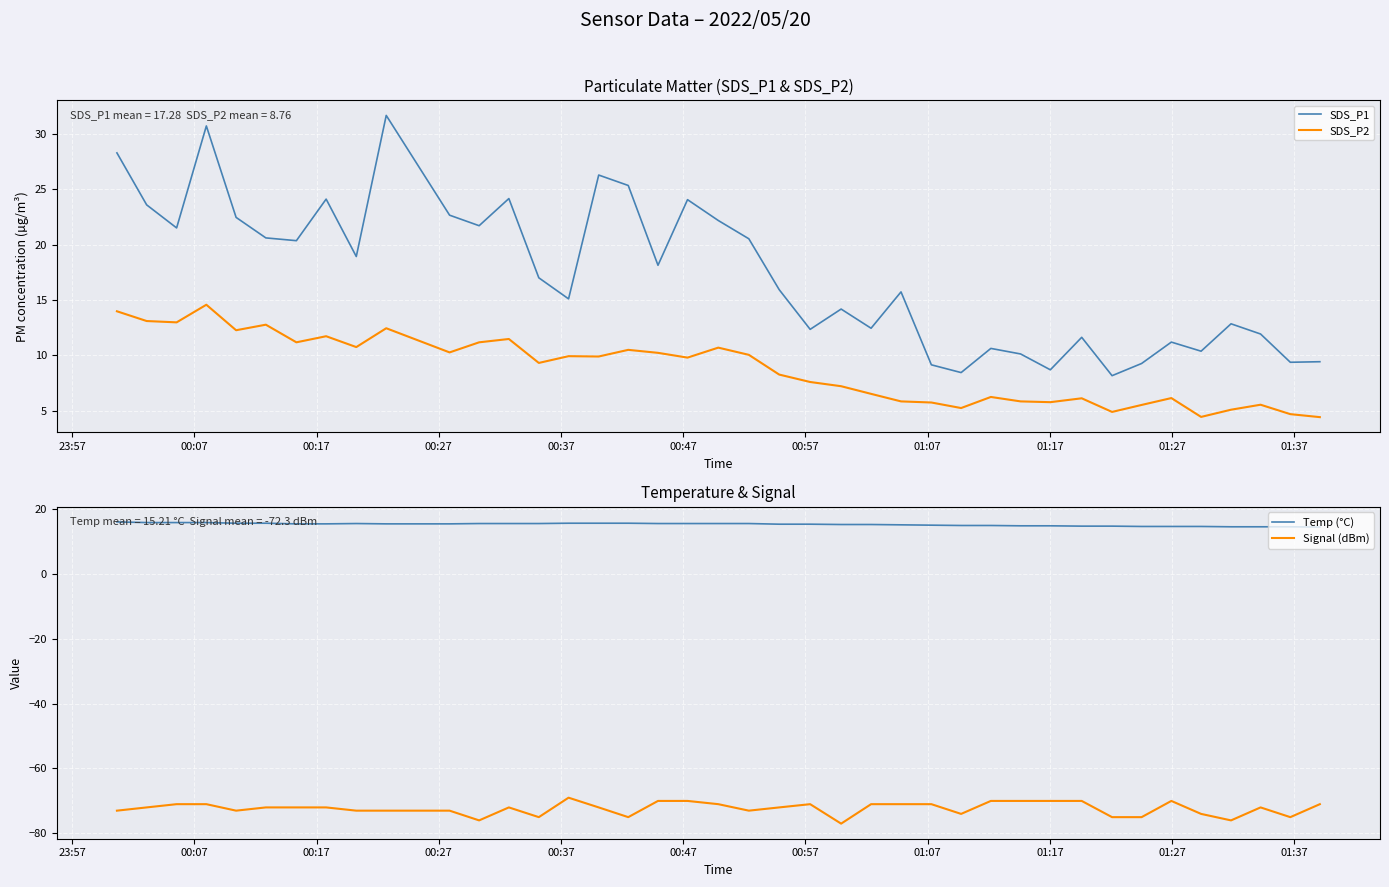

What is the maximum value for Temp (°C)?

16.0